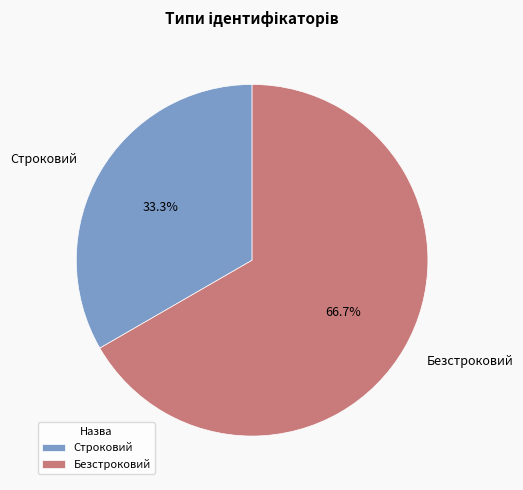

Which category has the biggest portion of the pie?

Безстроковий